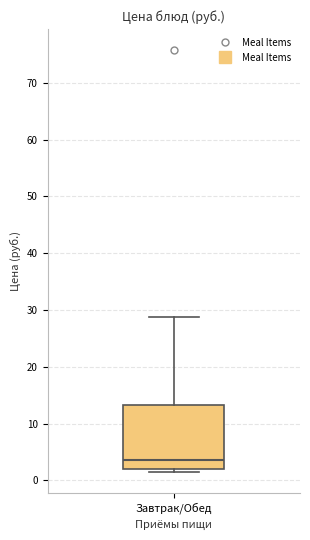

Transcribe this box plot: give where the median line is, the range the box spans, and where the two whiskers end, as read against the y-axis. The values are not printed on the chart, so give them approximately, as read against the axis.

median 4, box 2 to 13, whiskers 2 (just below the box's lower edge) to 29